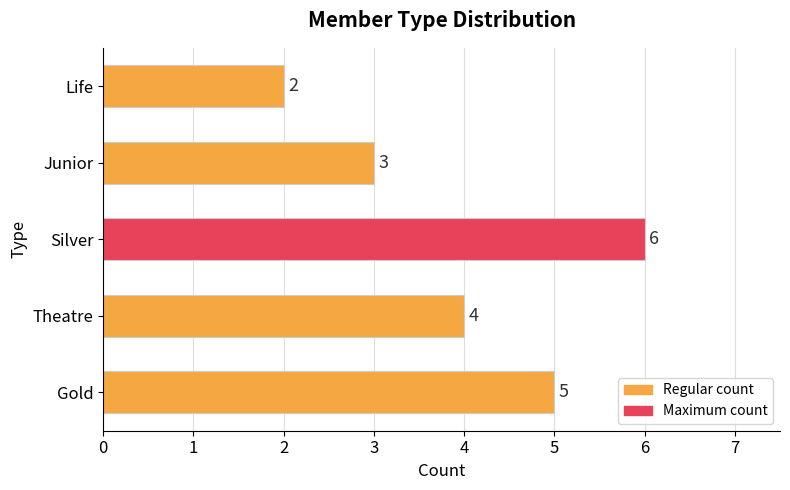

At which label is the value closest to 4?

Theatre